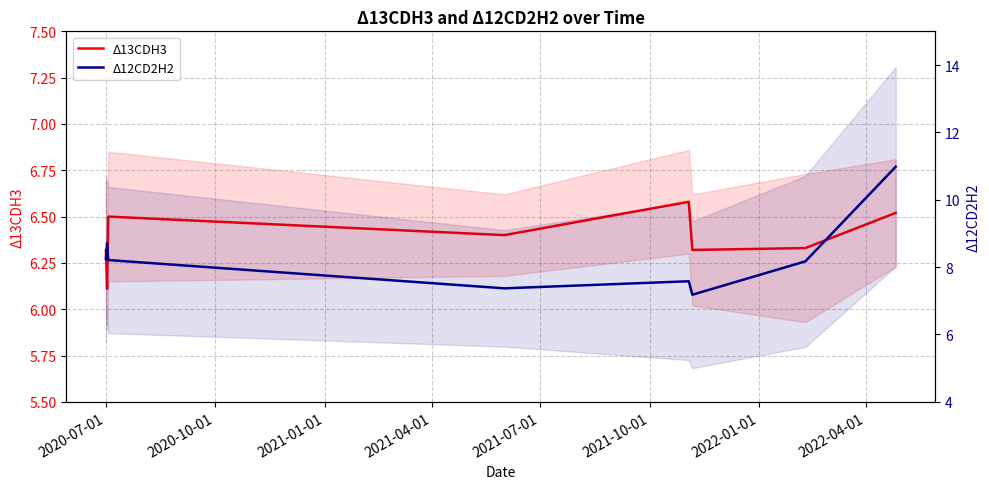

What is the average value of the Δ13CDH3 series?

6.4